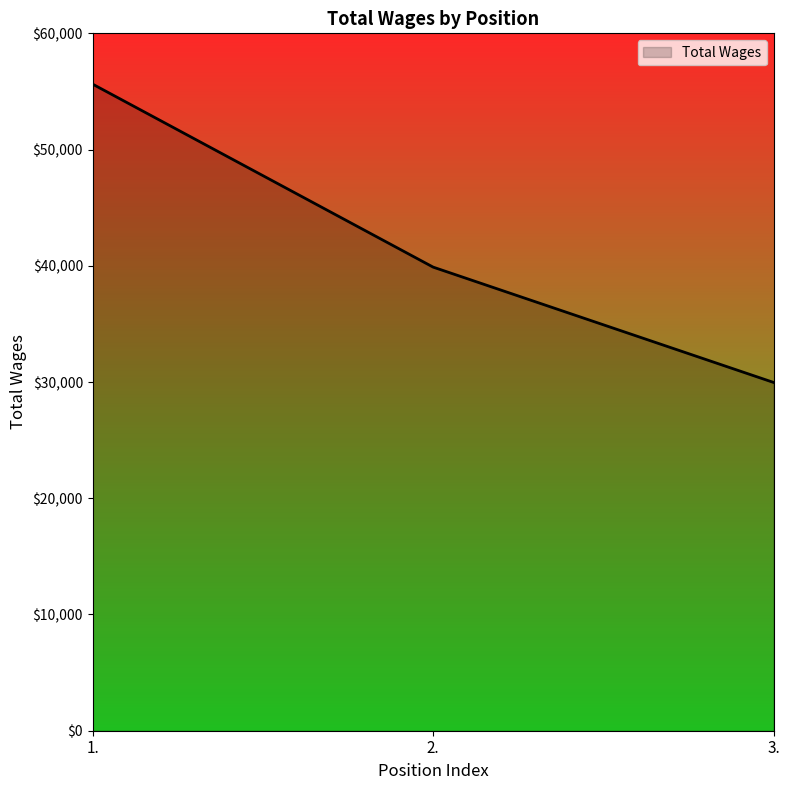

What is the difference between the maximum and second lowest values?

15742